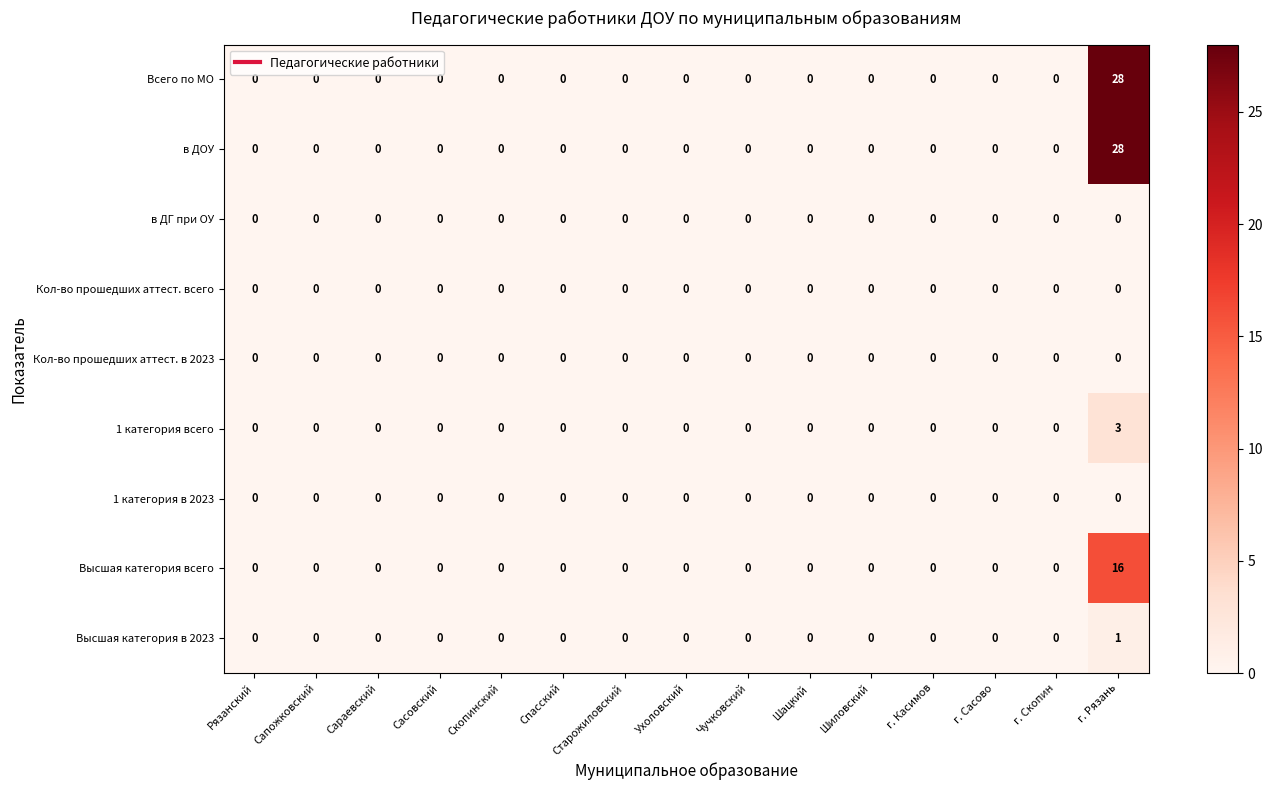

How many data points does each series have?

15